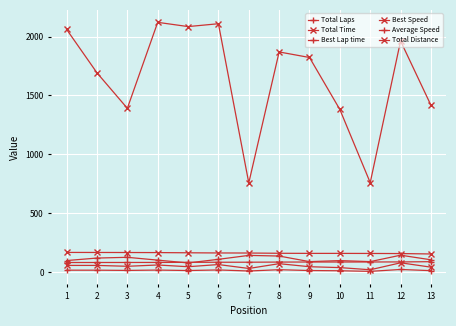

True or false: Total Time has a value of 3334.3 at 8.

False